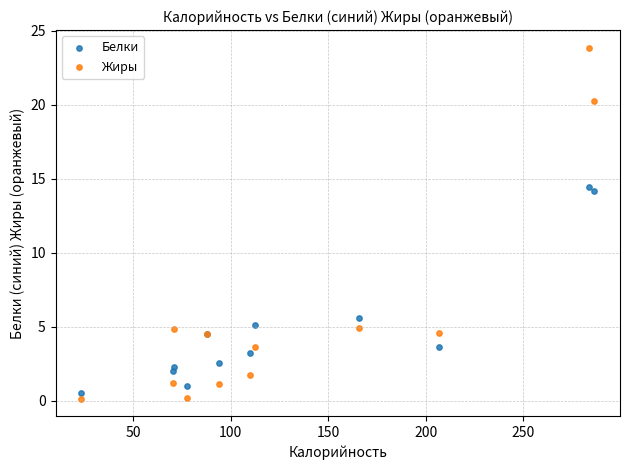

Which series reaches the maximum Y coordinate?

Жиры